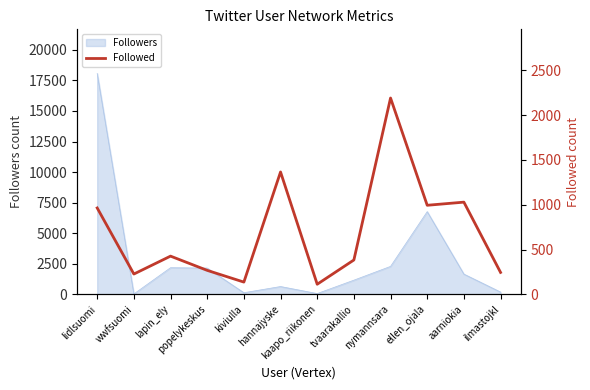

What is the highest value of the Followers series?

18069